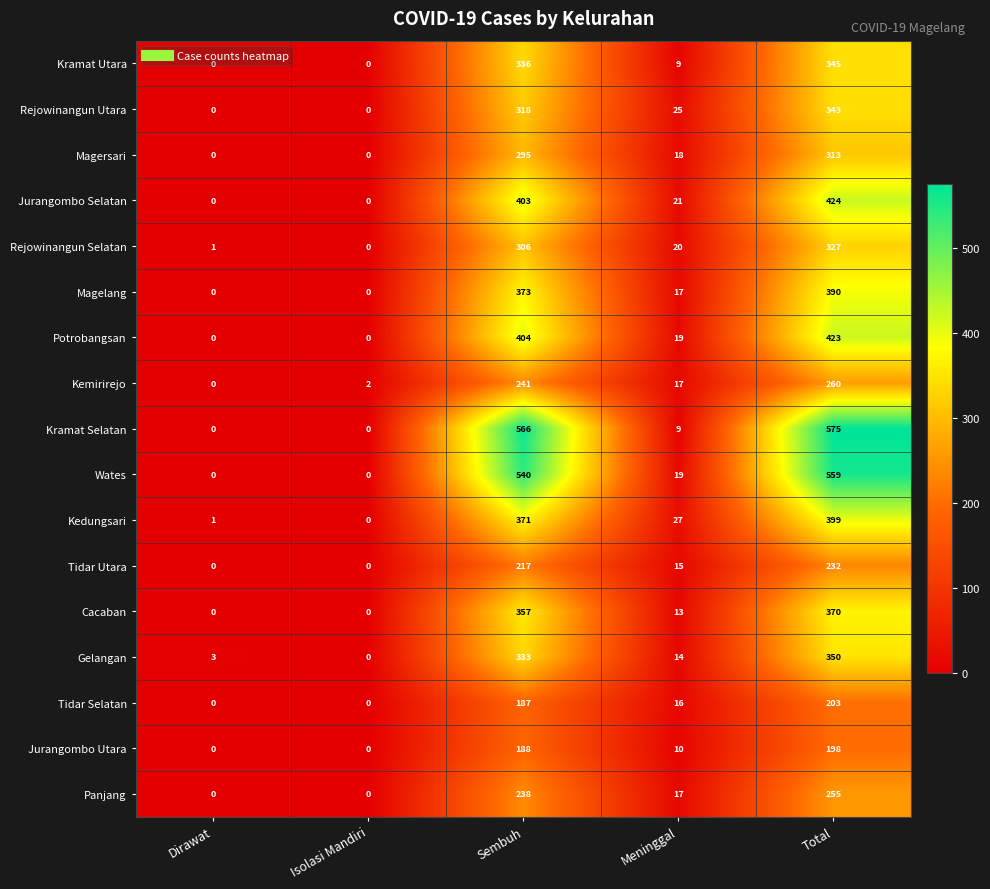

Rank the series at Total from lowest to highest value.

Jurangombo Utara, Tidar Selatan, Tidar Utara, Panjang, Kemirirejo, Magersari, Rejowinangun Selatan, Rejowinangun Utara, Kramat Utara, Gelangan, Cacaban, Magelang, Kedungsari, Potrobangsan, Jurangombo Selatan, Wates, Kramat Selatan